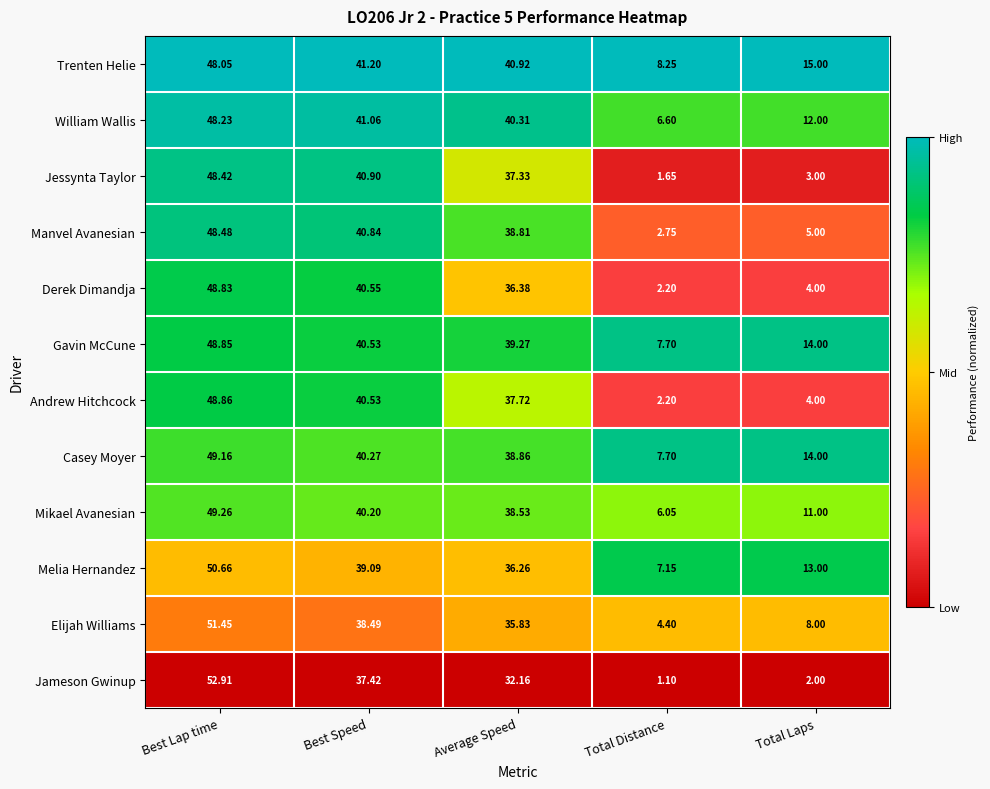

List the labels in order of Andrew Hitchcock value, largest first.

Best Lap time, Best Speed, Average Speed, Total Laps, Total Distance